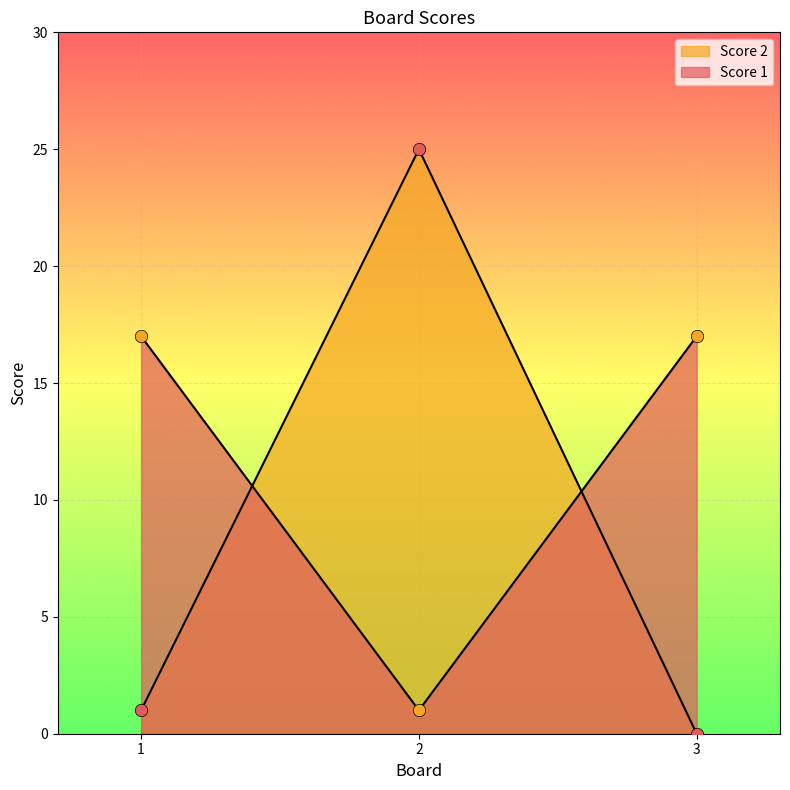

Which series reaches the maximum Y coordinate?

Score 2